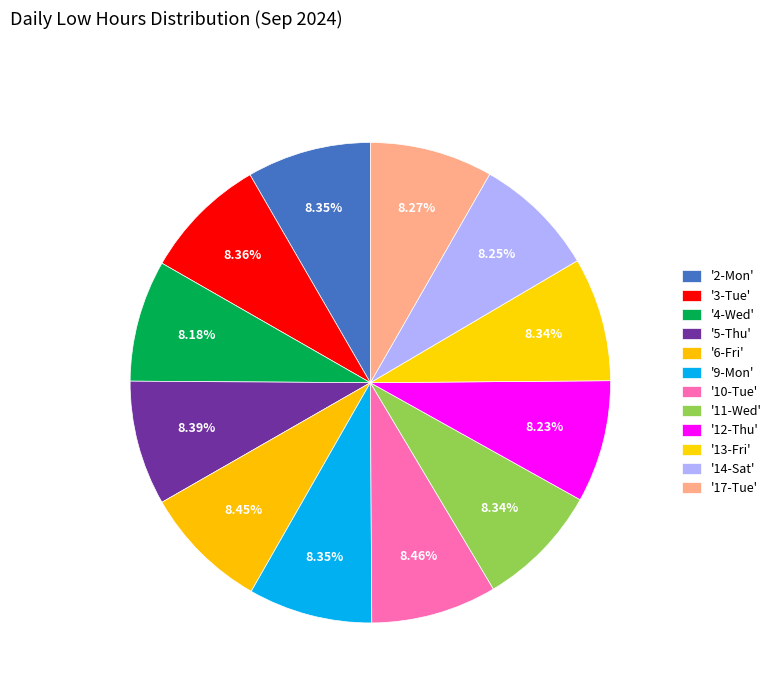

What is the largest slice in the pie chart?

10-Tue